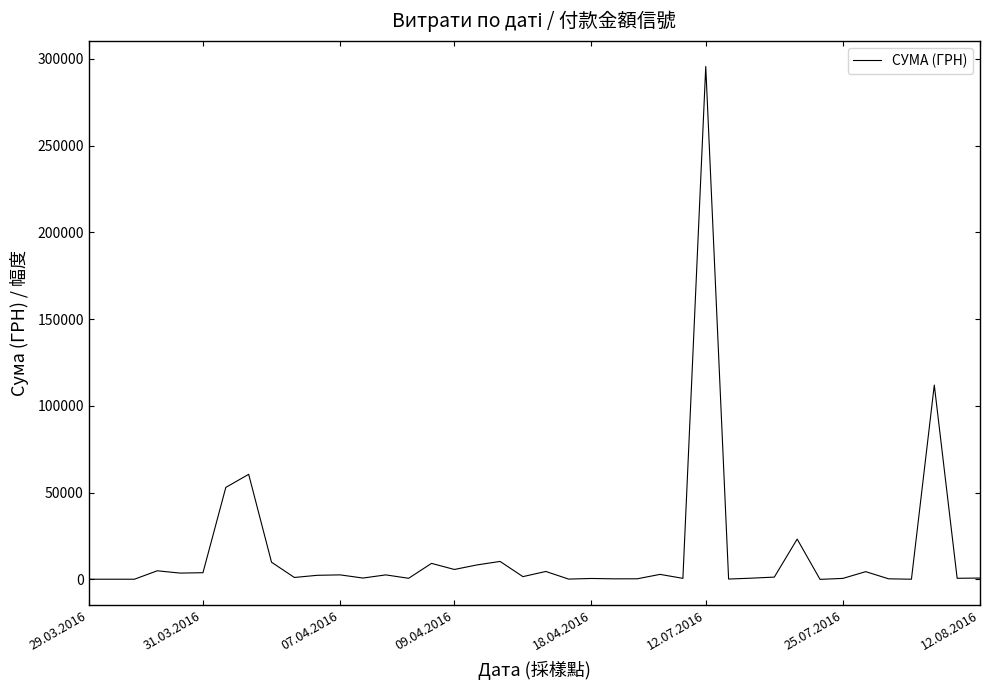

What is the maximum value shown in the chart?

295638.6